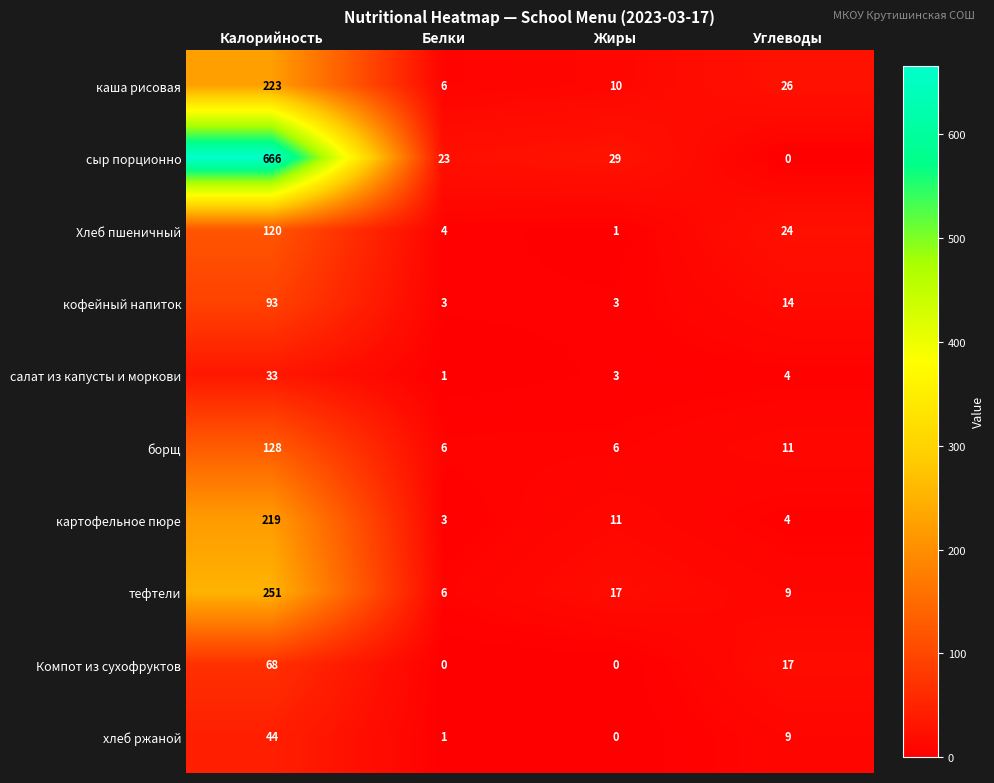

Between Калорийность and Углеводы, which series saw the biggest shift?

сыр порционно